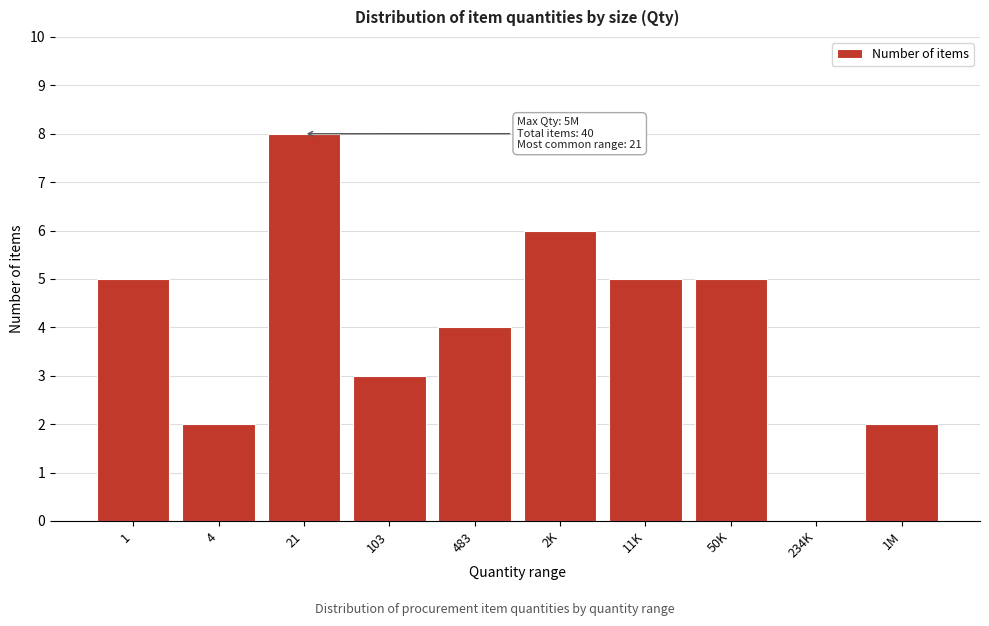

Reading right to left, what are all the values shown in this chart?

1M=2	234K=0	50K=5	11K=5	2K=6	483=4	103=3	21=8	4=2	1=5